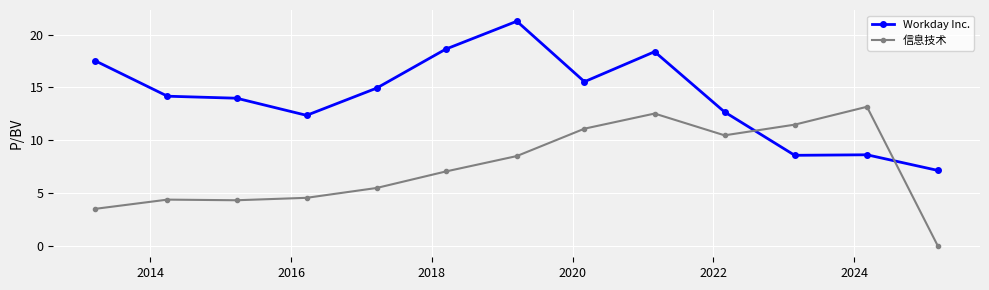

At how many categories does at least one series exceed 16?

4